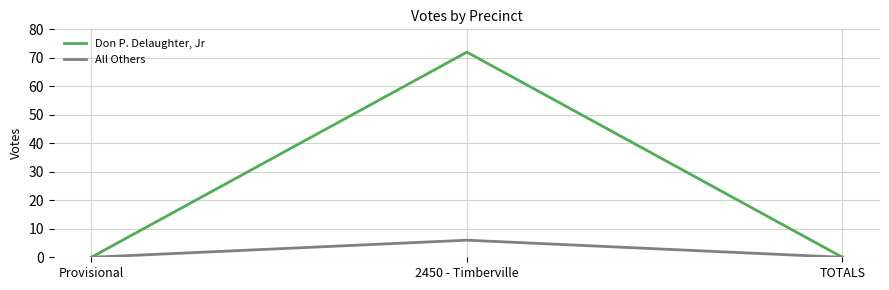

Reading left to right, extract all data points from this chart.

Don P. Delaughter, Jr: 0	72	0
All Others: 0	6	0